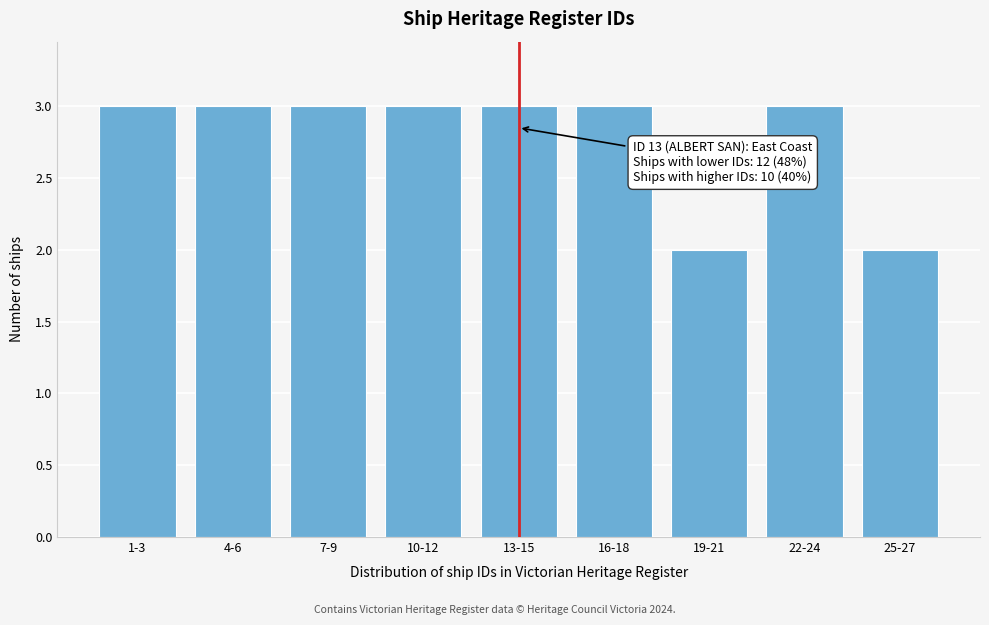

Reading right to left, transcribe all the data shown in this chart.

2	3	2	3	3	3	3	3	3